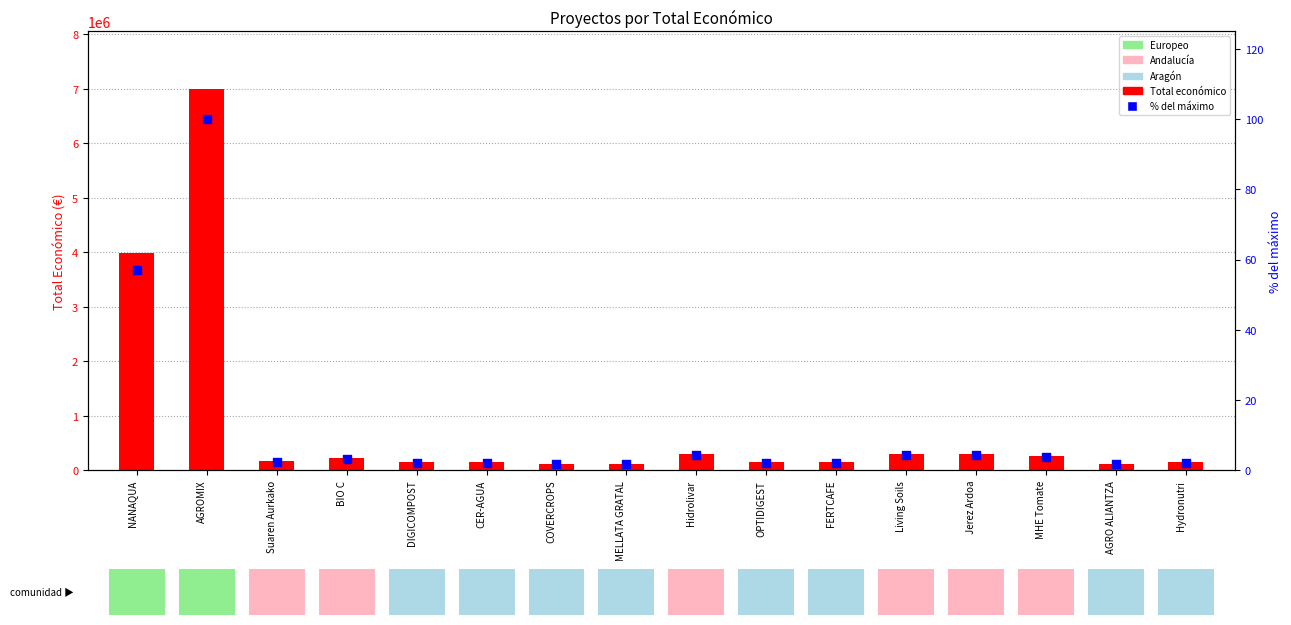

Is the value of % del máximo at AGROMIX greater than the value of Total económico at NANAQUA?

No